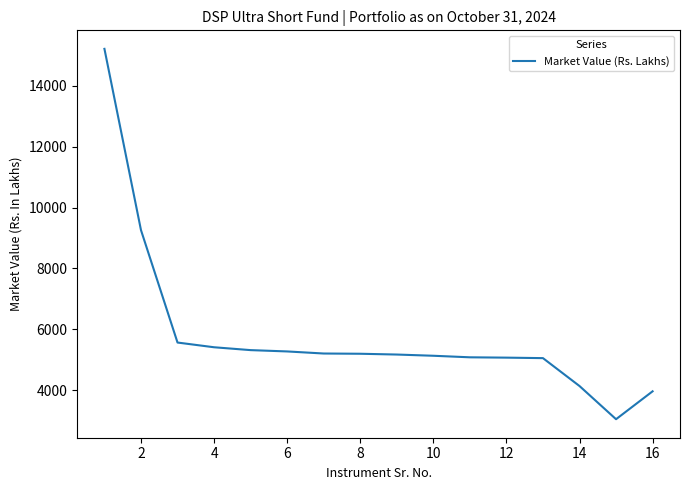

What is the difference between the maximum and minimum values?

12166.9